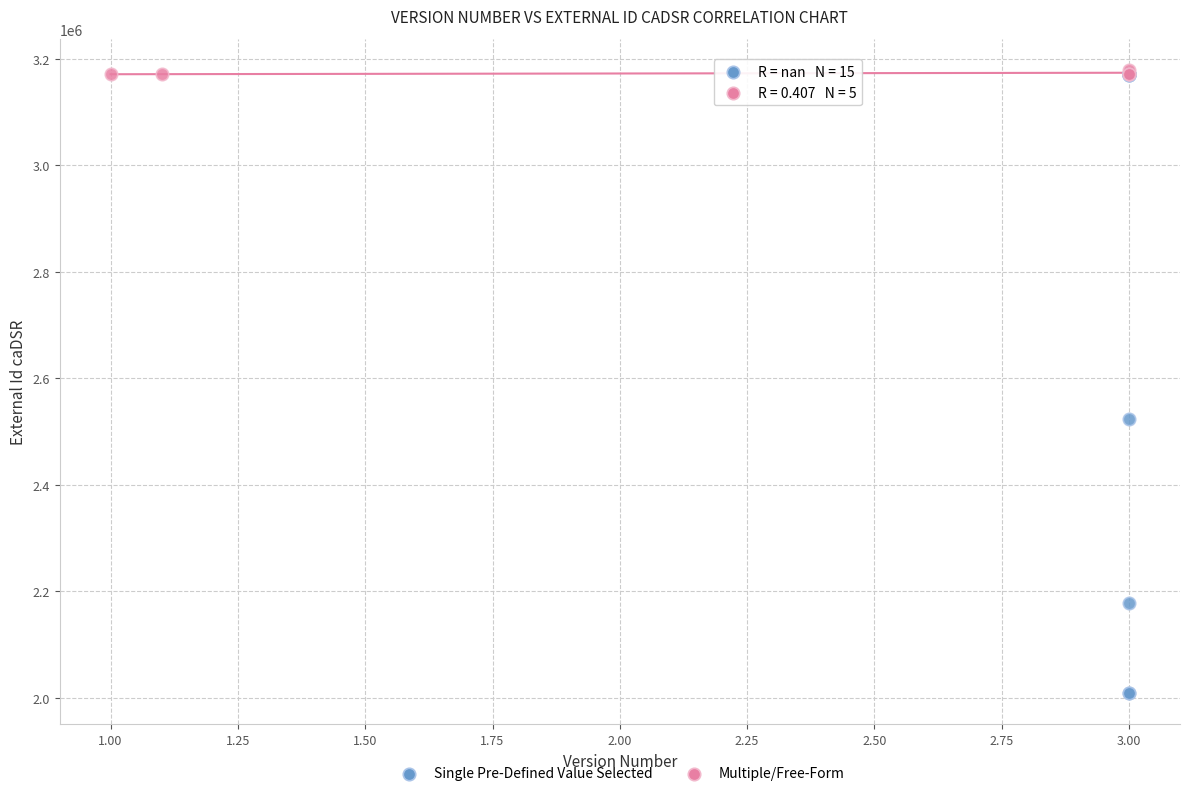

Which series has the widest spread of Y values?

Single Pre-Defined Value Selected